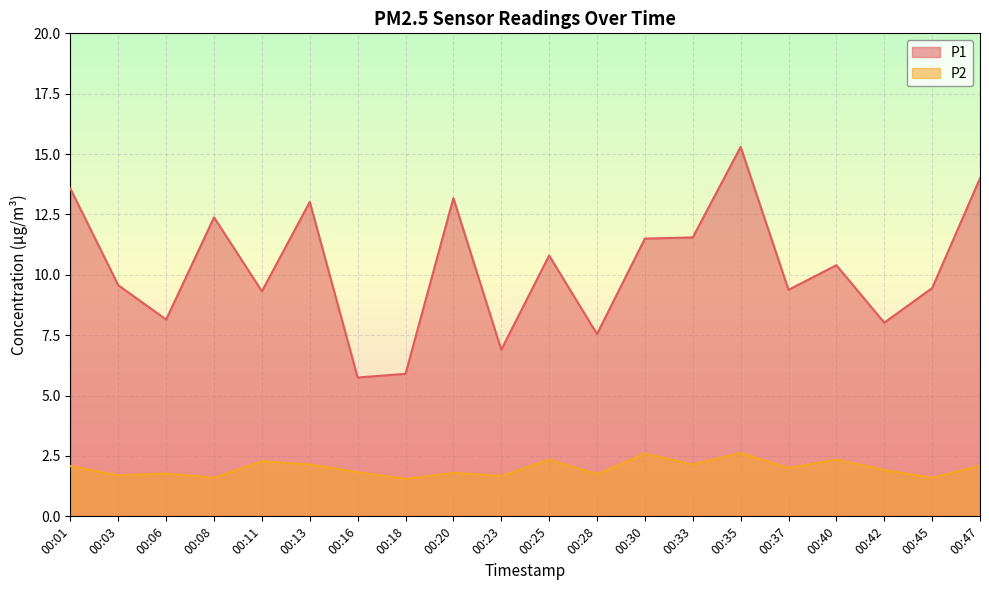

How many lines are shown in the chart?

2